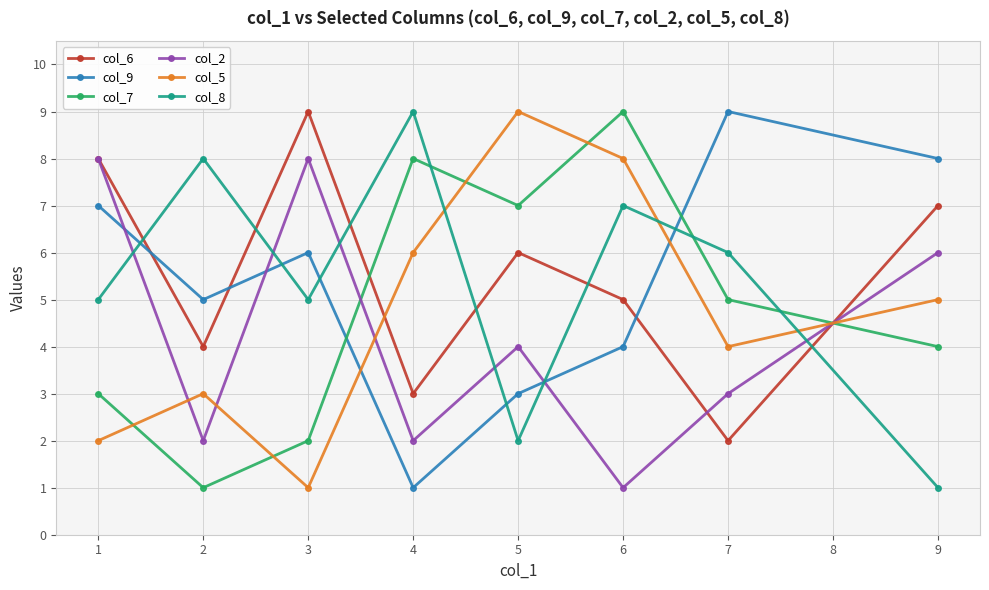

What is the sum of the col_5 values at 3 and 1?

3